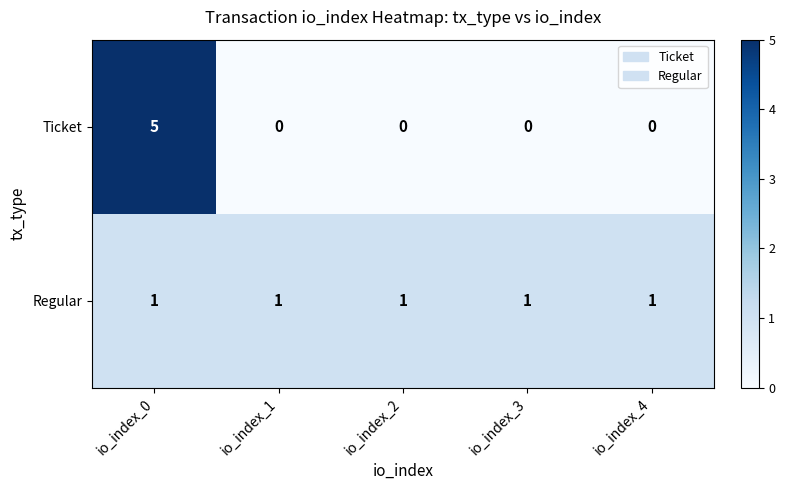

How many Ticket values are between 0 and 1?

4